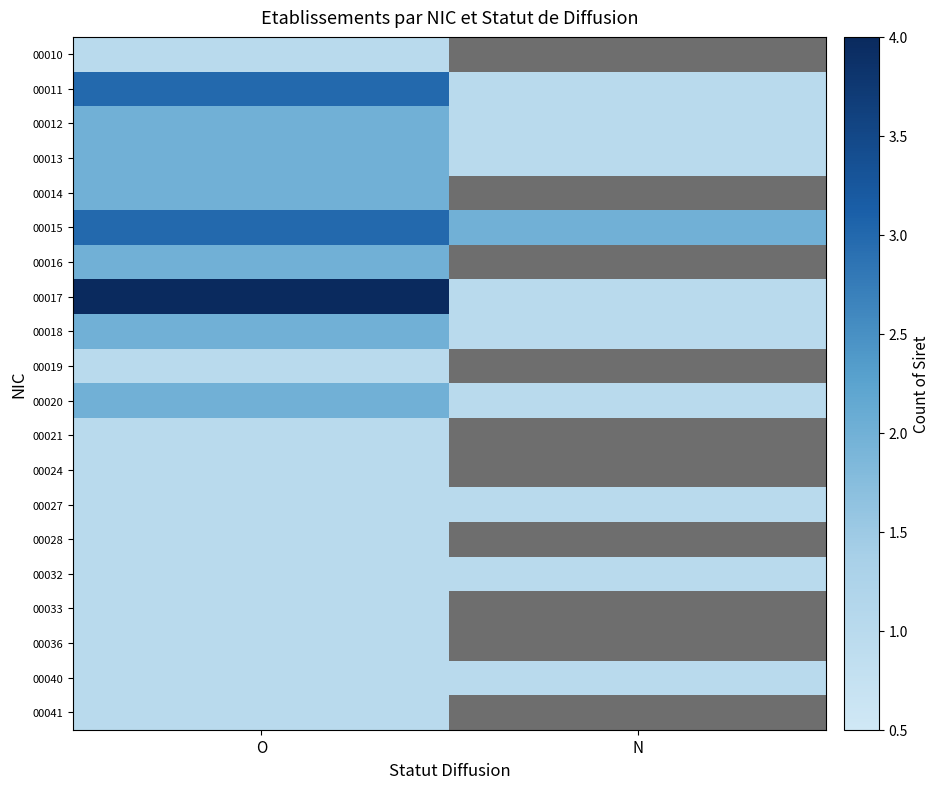

Which category has the highest value in the 00019 series?

O